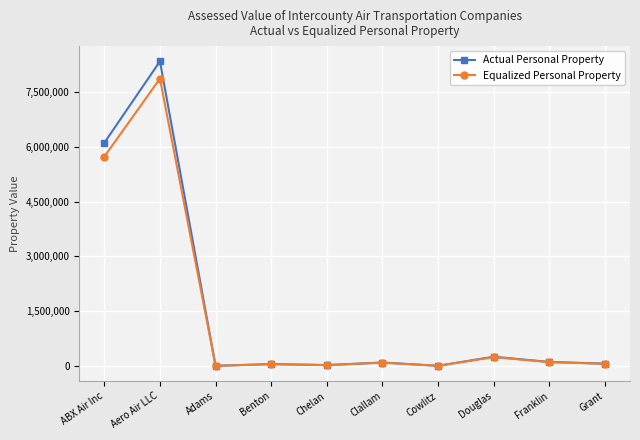

The value of Equalized Personal Property at Chelan is 21388.4. True or false?

True